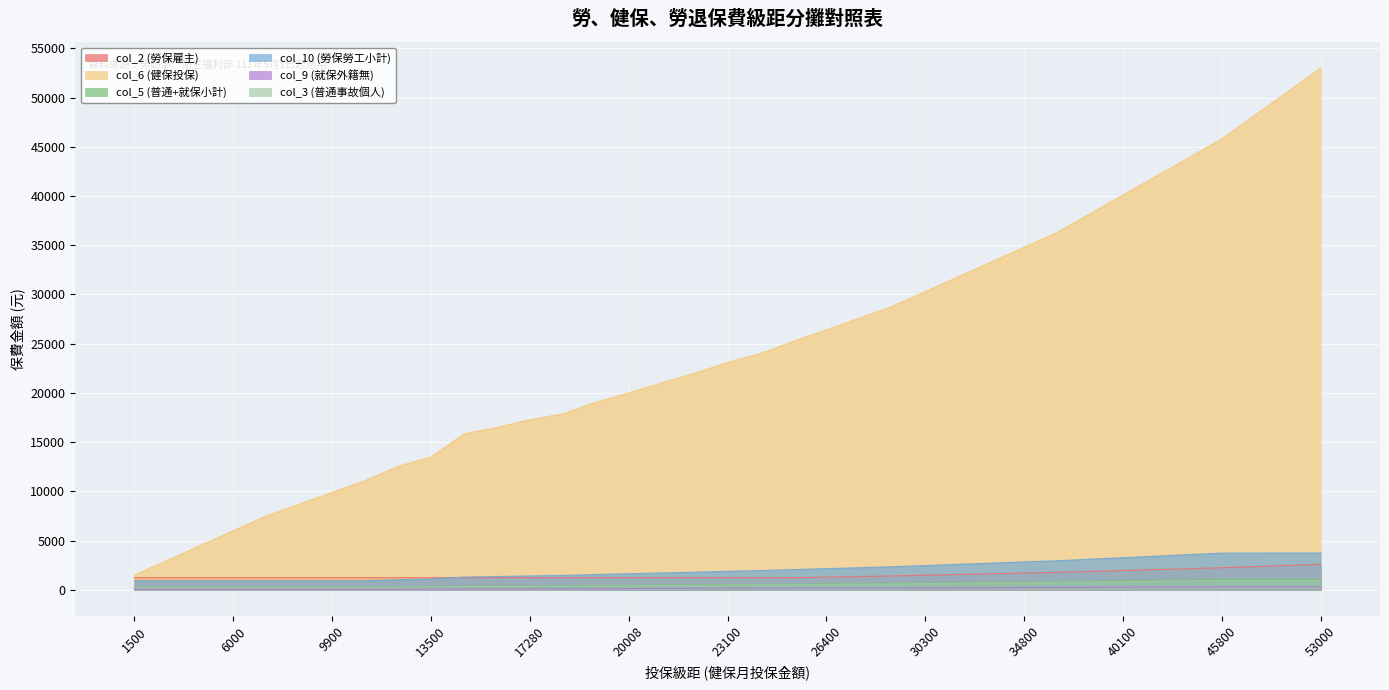

Reading left to right, transcribe all the data shown in this chart.

col_2 (勞保雇主): 1238	1238	1238	1238	1238	1238	1238	1238	1238	1238	1238	1238	1238	1238	1238	1238	1238	1238	1238	1238	1238	1294	1353	1412	1485	1559	1632	1706	1779	1872	1965	2058	2152	2245	2362	2480	2598
col_6 (健保投保): 1500	3000	4500	6000	7500	8700	9900	11100	12540	13500	15840	16500	17280	17880	19047	20008	21009	22000	23100	24000	25250	26400	27600	28800	30300	31800	33300	34800	36300	38200	40100	42000	43900	45800	48200	50600	53000
col_5 (普通+就保小計): 255	255	255	255	255	255	255	255	288	311	365	380	398	411	438	460	483	506	531	552	581	607	635	663	697	732	766	801	835	878	922	966	1010	1054	1054	1054	1054
col_10 (勞保勞工小計): 919	919	919	919	919	919	919	919	1035	1112	1300	1354	1416	1464	1558	1636	1716	1796	1885	1957	2058	2151	2250	2348	2469	2592	2714	2837	2958	3113	3268	3423	3578	3733	3735	3738	3740
col_9 (就保外籍無): 78	78	78	78	78	78	78	78	88	95	111	116	121	125	133	140	147	154	162	168	177	185	193	202	212	223	233	244	254	267	281	294	307	321	321	321	321
col_3 (普通事故個人): 233	233	233	233	233	233	233	233	263	284	333	347	363	375	400	420	441	462	485	504	530	554	580	605	636	668	699	731	762	802	842	882	922	962	962	962	962